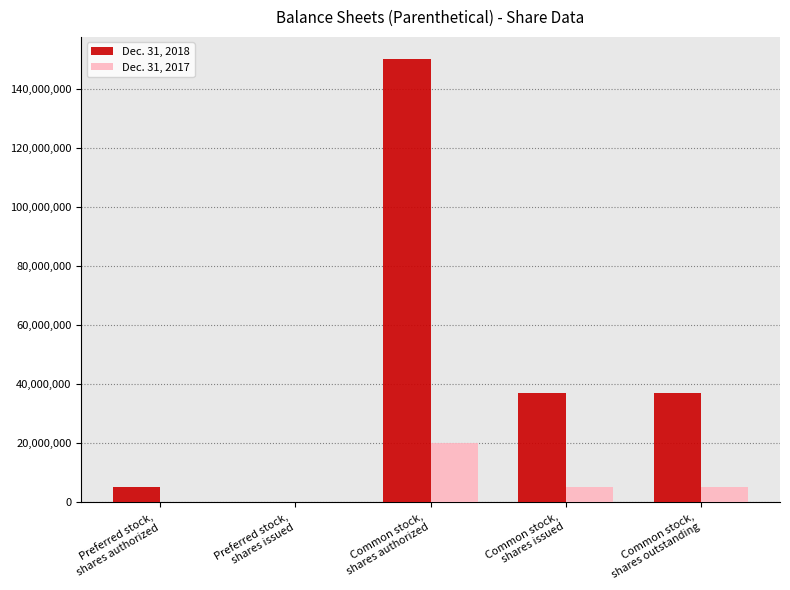

Count the number of data series in this chart.

2